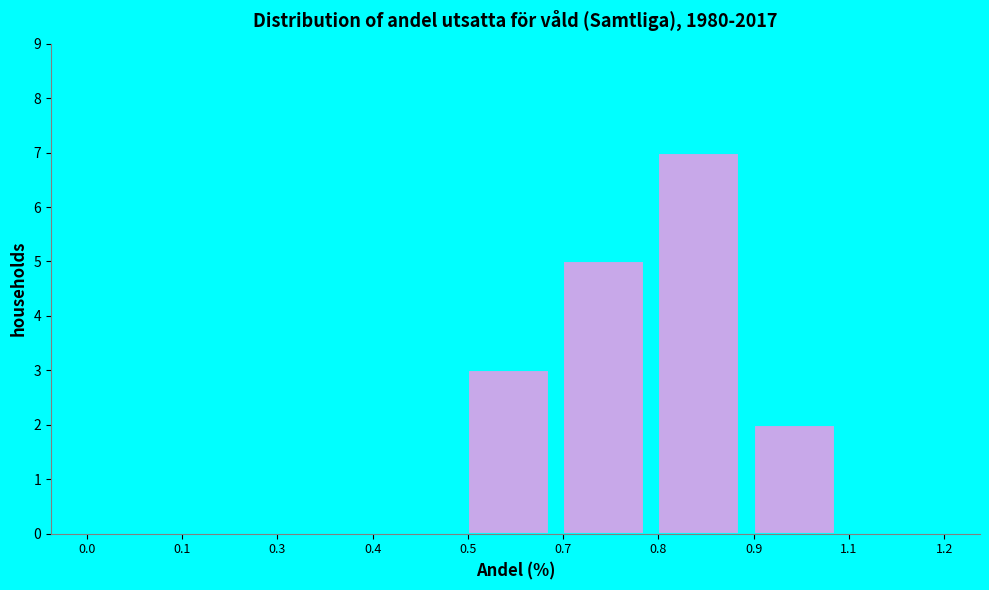

Reading left to right, what are all the values shown in this chart?

0.0=0	0.1=0	0.3=0	0.4=0	0.5=3	0.7=5	0.8=7	0.9=2	1.1=0